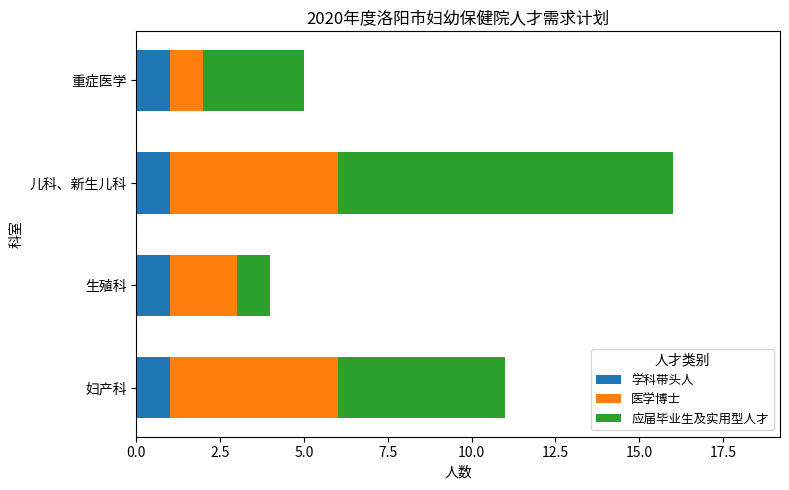

The 学科带头人 series shows 0 at 重症医学. True or false?

False